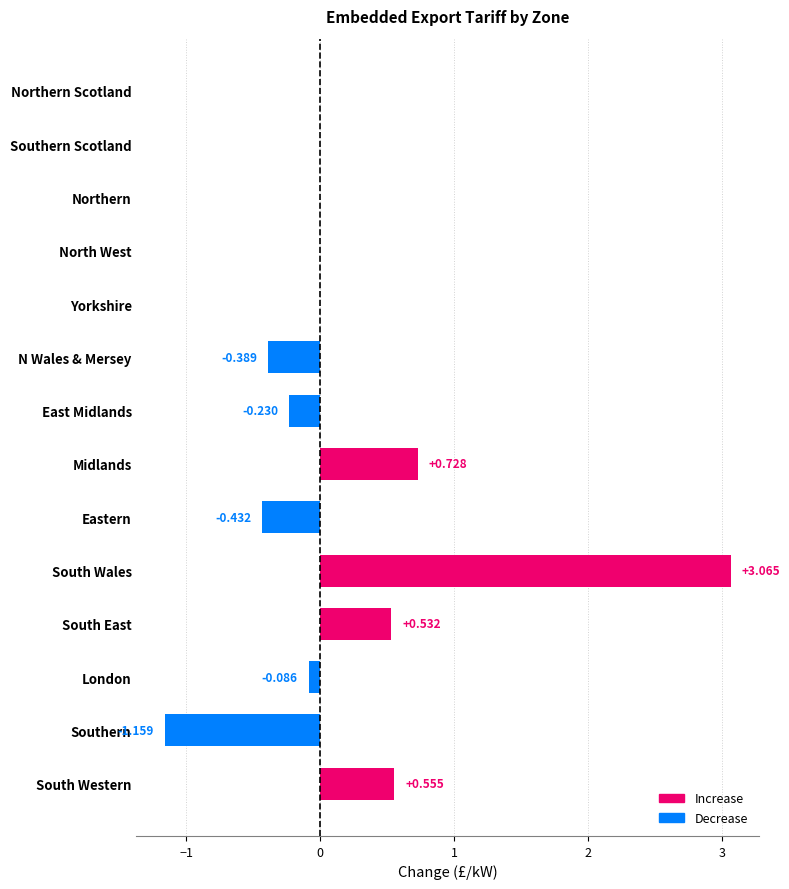

Between South Wales and N Wales & Mersey, which is larger?

South Wales